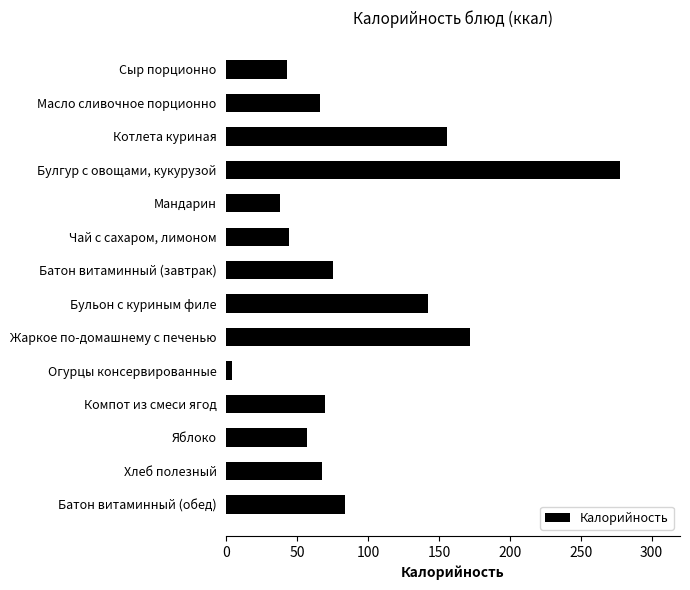

How many series are shown in this chart?

1